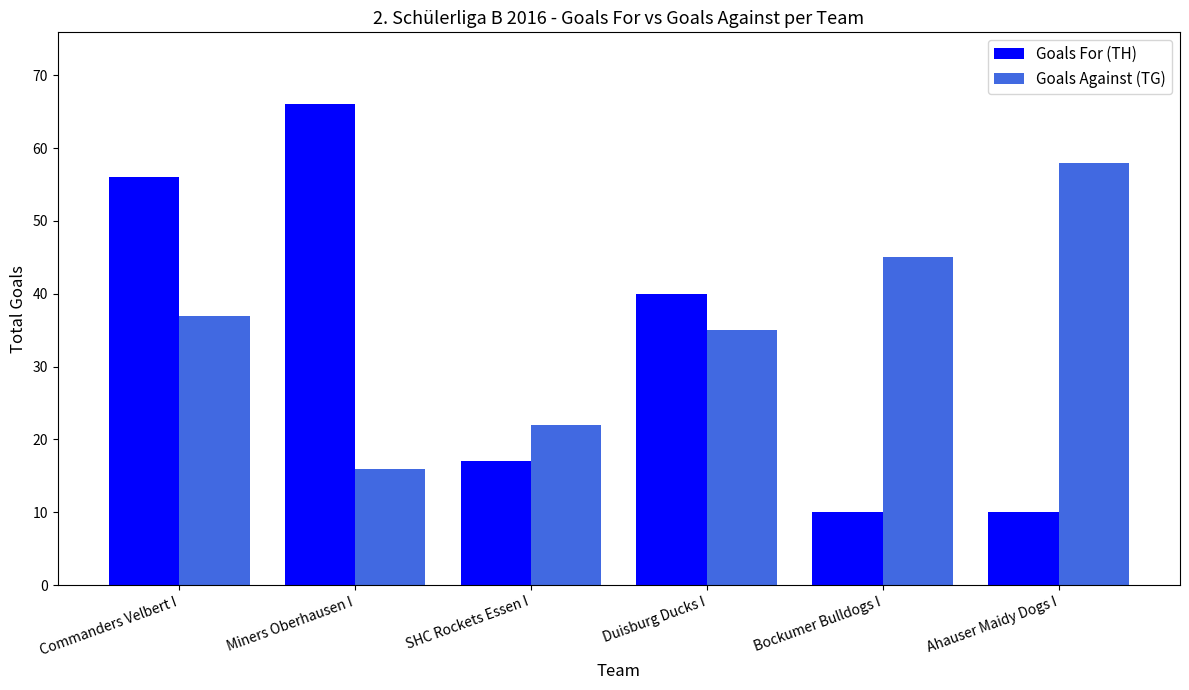

What is the difference between the maximum and minimum values in the Goals For (TH) series?

56